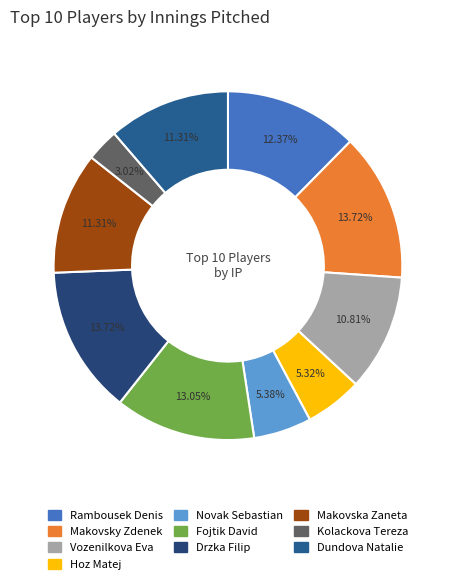

Rank the categories by value from highest to lowest.

Makovsky Zdenek, Drzka Filip, Fojtik David, Rambousek Denis, Makovska Zaneta, Dundova Natalie, Vozenilkova Eva, Novak Sebastian, Hoz Matej, Kolackova Tereza